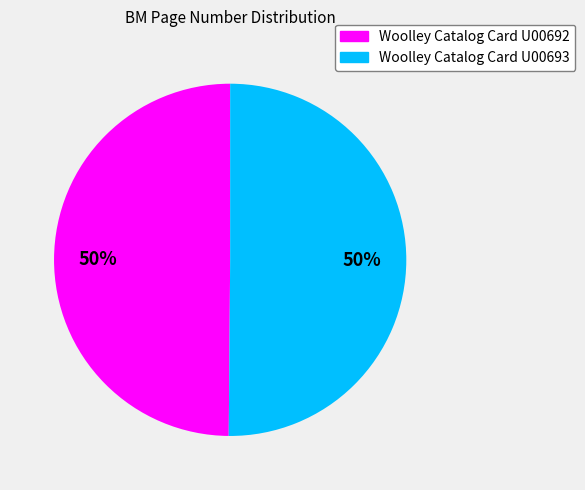

Approximately how many times larger is the value at Woolley Catalog Card U00693 compared to Woolley Catalog Card U00692?

1.0